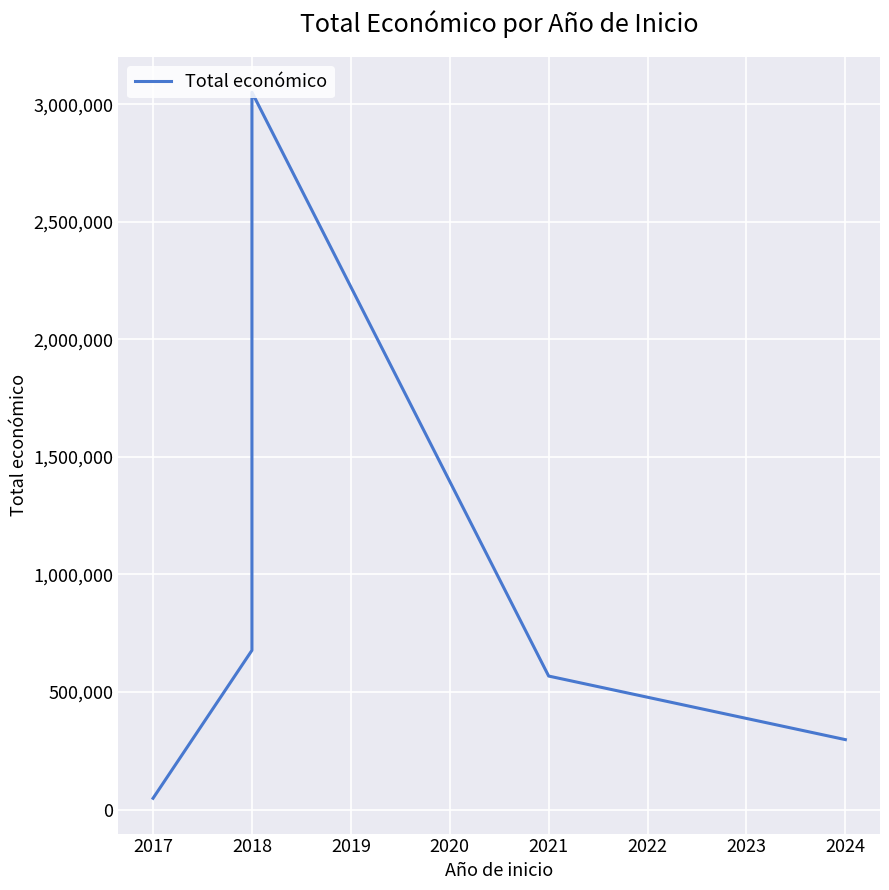

What is the value of the 5th point from the left?

297514